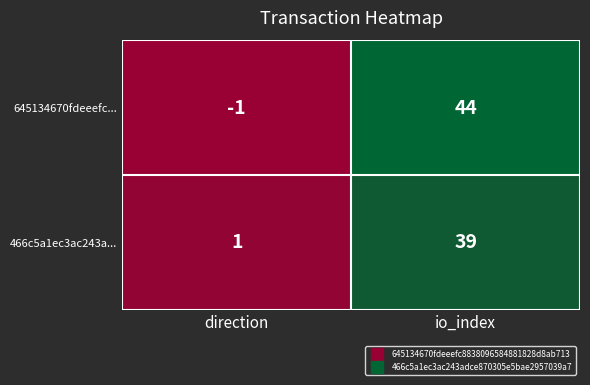

Between direction and io_index, which series saw the biggest shift?

645134670fdeeefc...